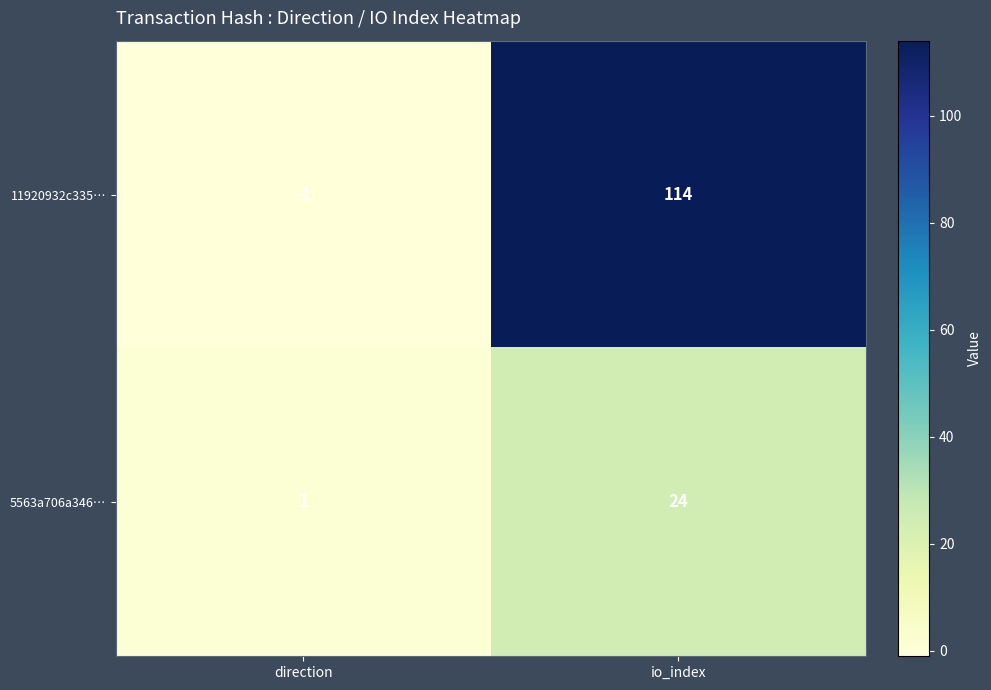

Which series has the largest total across all categories?

11920932c335…